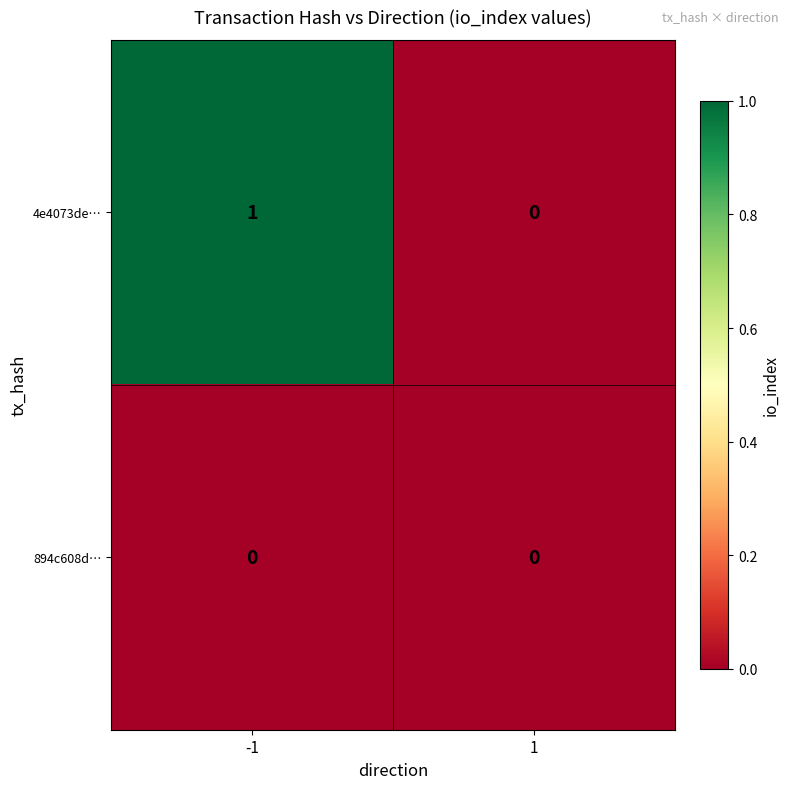

At which category is the sum across all series the highest?

-1